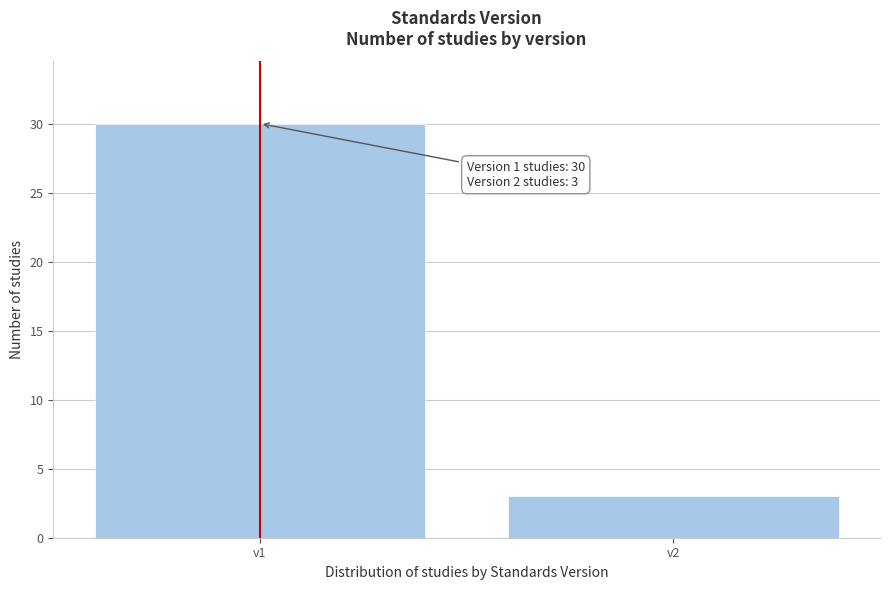

Reading left to right, what are all the values shown in this chart?

30	3